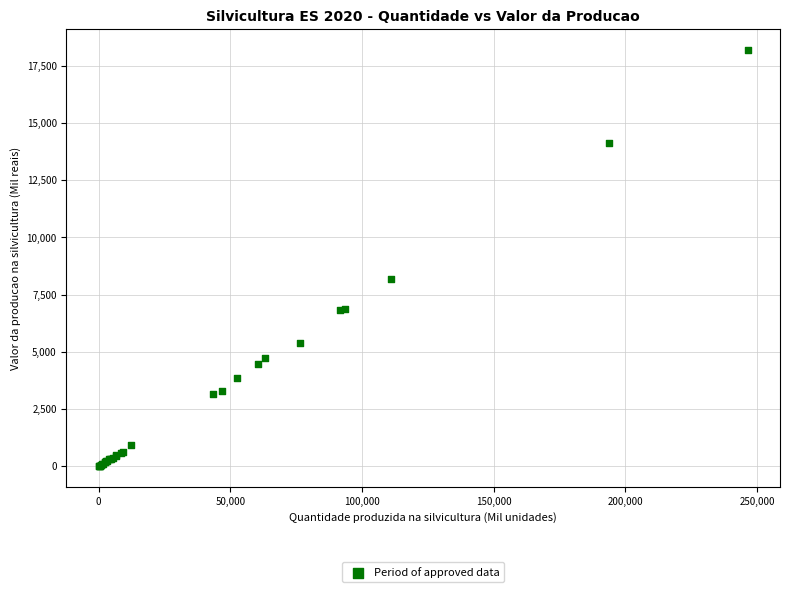

What Y value in the scatter plot is closest to 9096?

8187